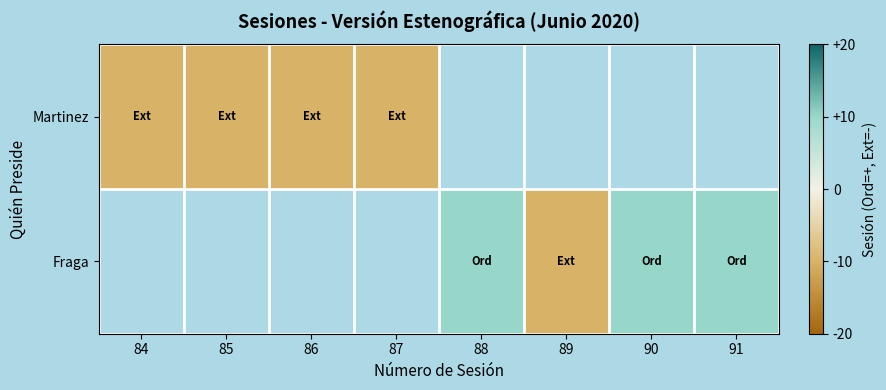

At which label is Martinez closest to -10?

84